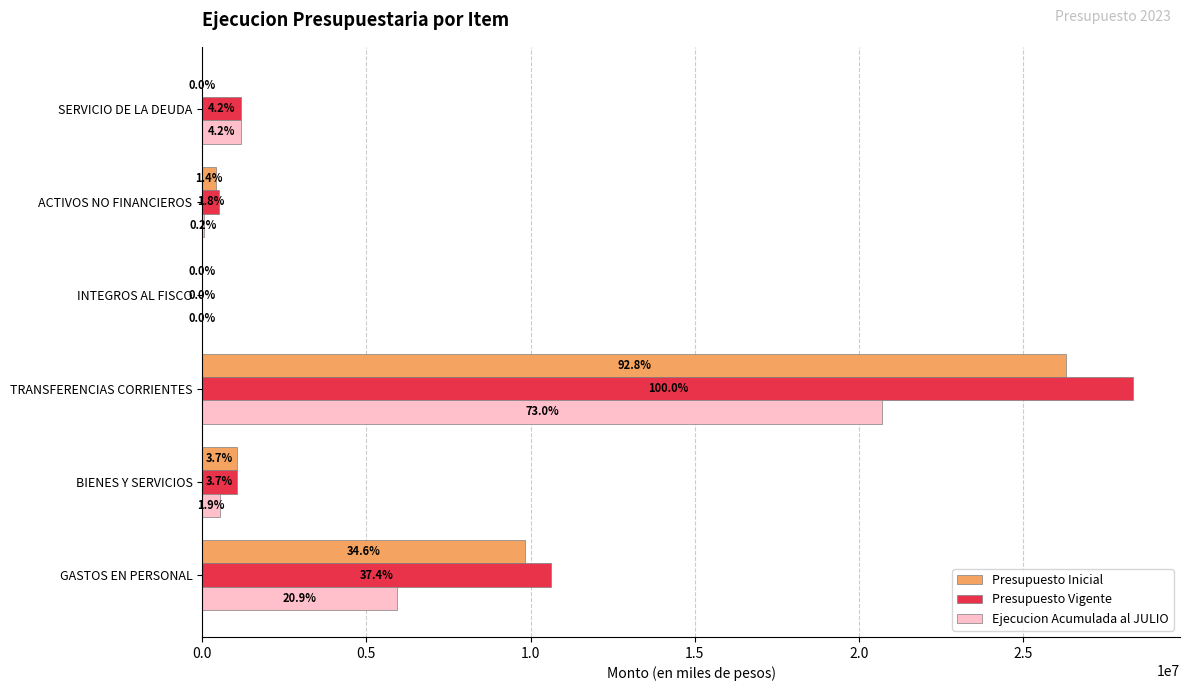

What are all the series names shown in the legend?

Presupuesto Inicial, Presupuesto Vigente, Ejecucion Acumulada al JULIO